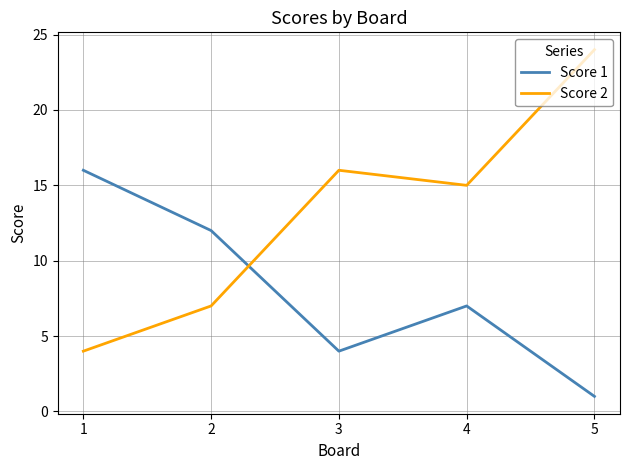

How many interior local peaks does the Score 1 series have?

1